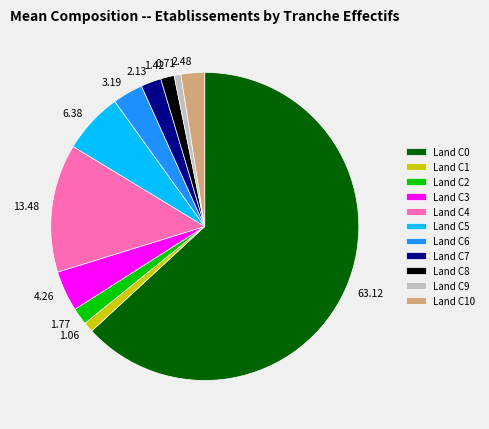

How many slices are in this pie chart?

11